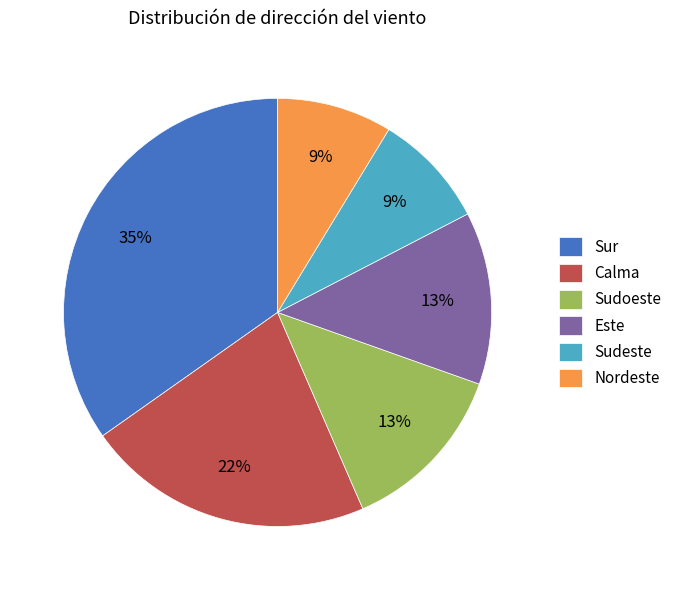

To the nearest percent, what portion does Calma represent?

22%